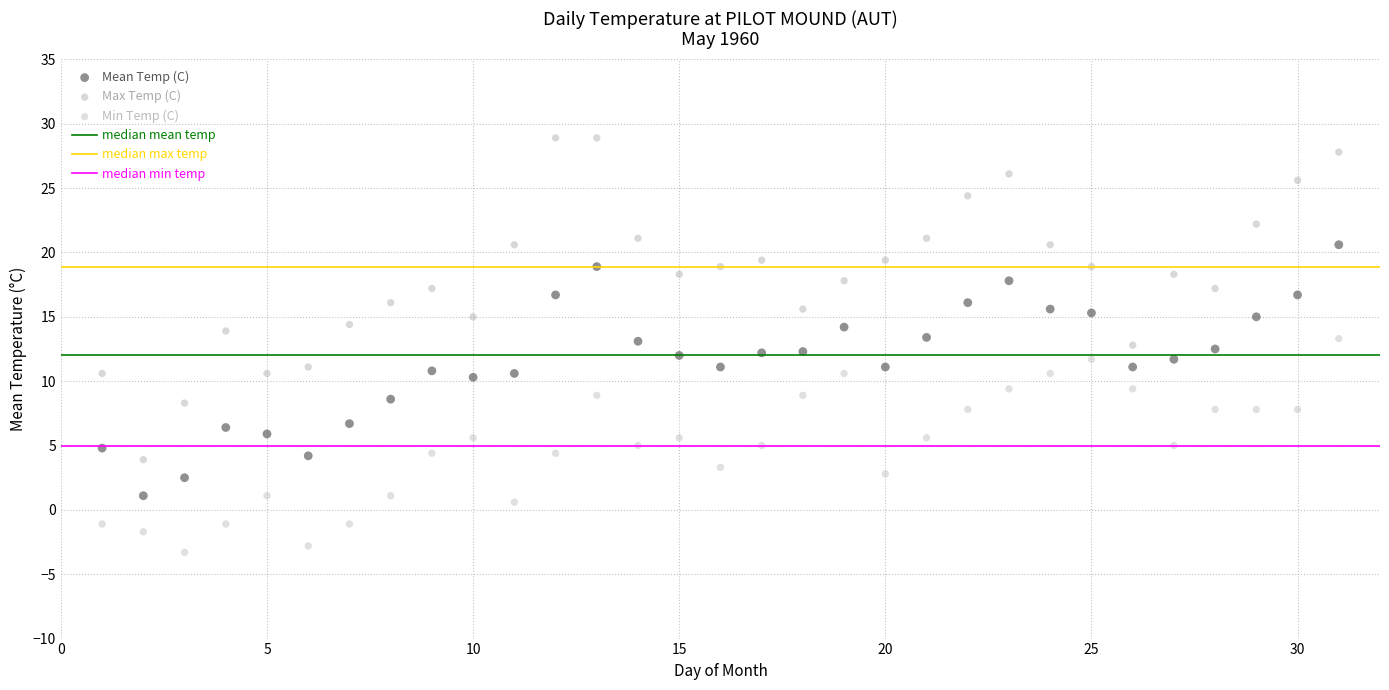

What is the X range (max minus min) for the scatter plot?

30.0